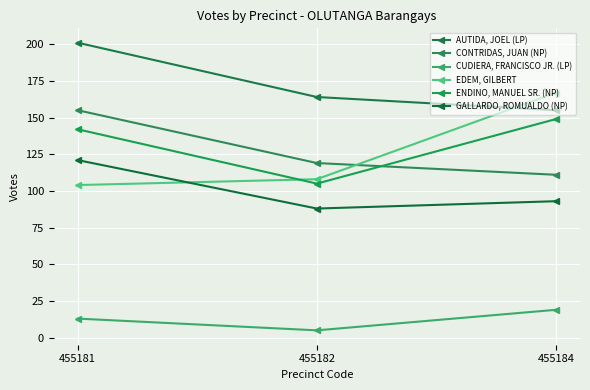

Reading right to left, list all the values displayed in this chart.

AUTIDA, JOEL (LP): 155	164	201
CONTRIDAS, JUAN (NP): 111	119	155
CUDIERA, FRANCISCO JR. (LP): 19	5	13
EDEM, GILBERT: 167	108	104
ENDINO, MANUEL SR. (NP): 149	105	142
GALLARDO, ROMUALDO (NP): 93	88	121